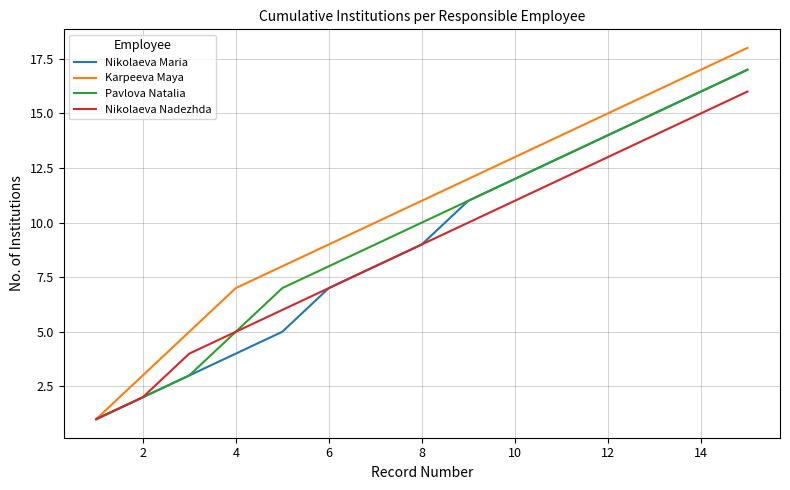

What is the greatest value displayed?

18